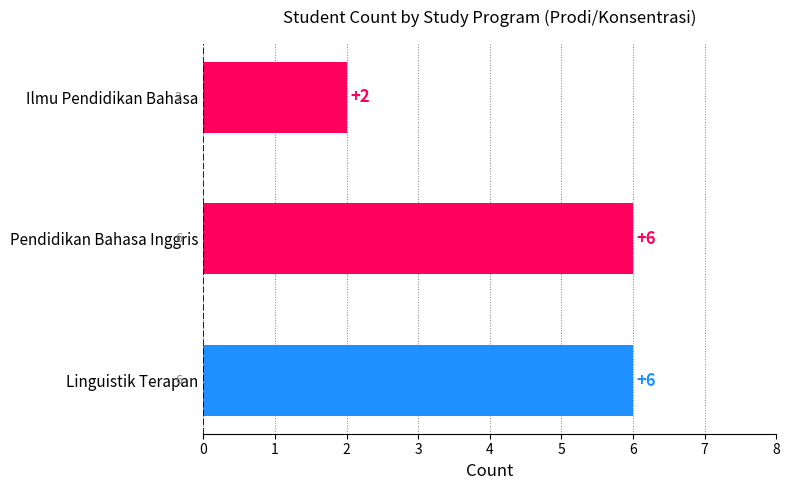

Reading bottom to top, what are all the values shown in this chart?

Linguistik Terapan=6	Pendidikan Bahasa Inggris=6	Ilmu Pendidikan Bahasa=2